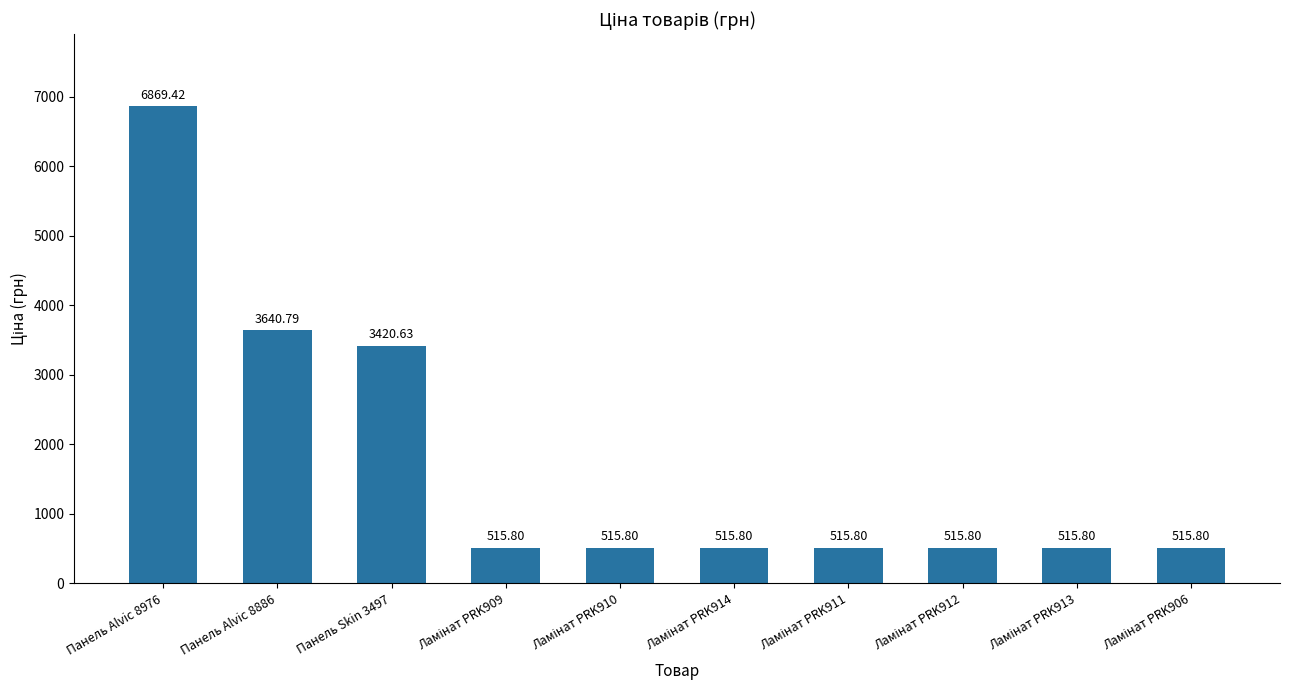

Does the chart contain any negative values?

No